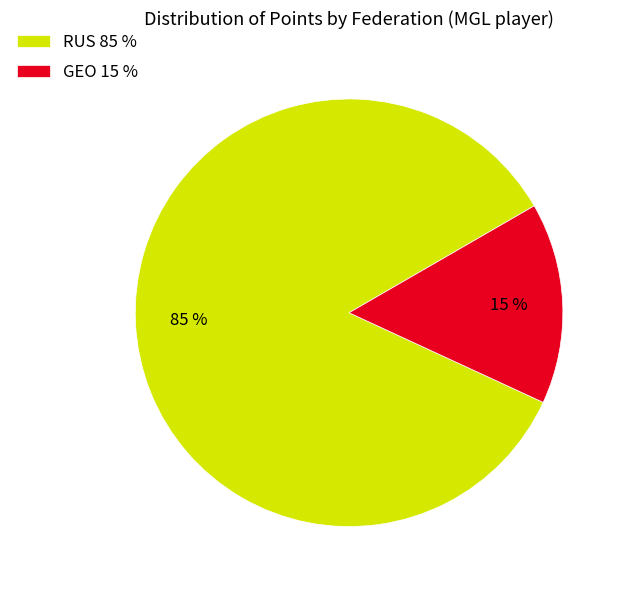

The RUS 85 % slice represents 85% of the pie. True or false?

True